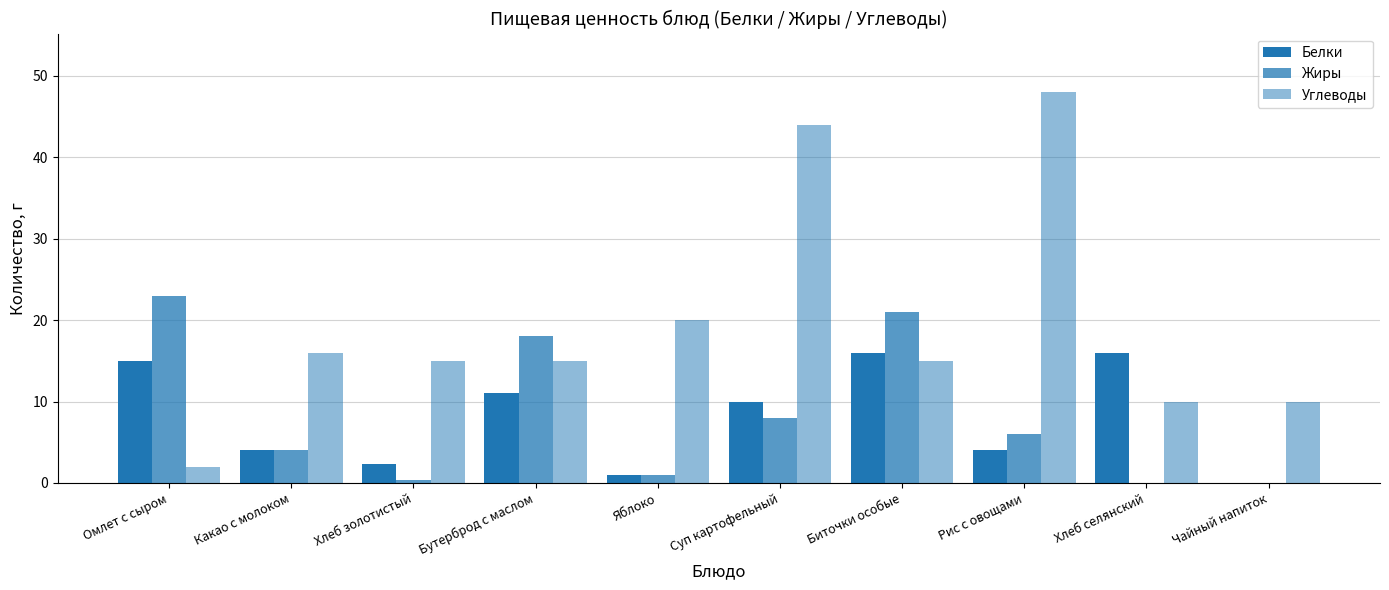

How many groups of bars are there?

10